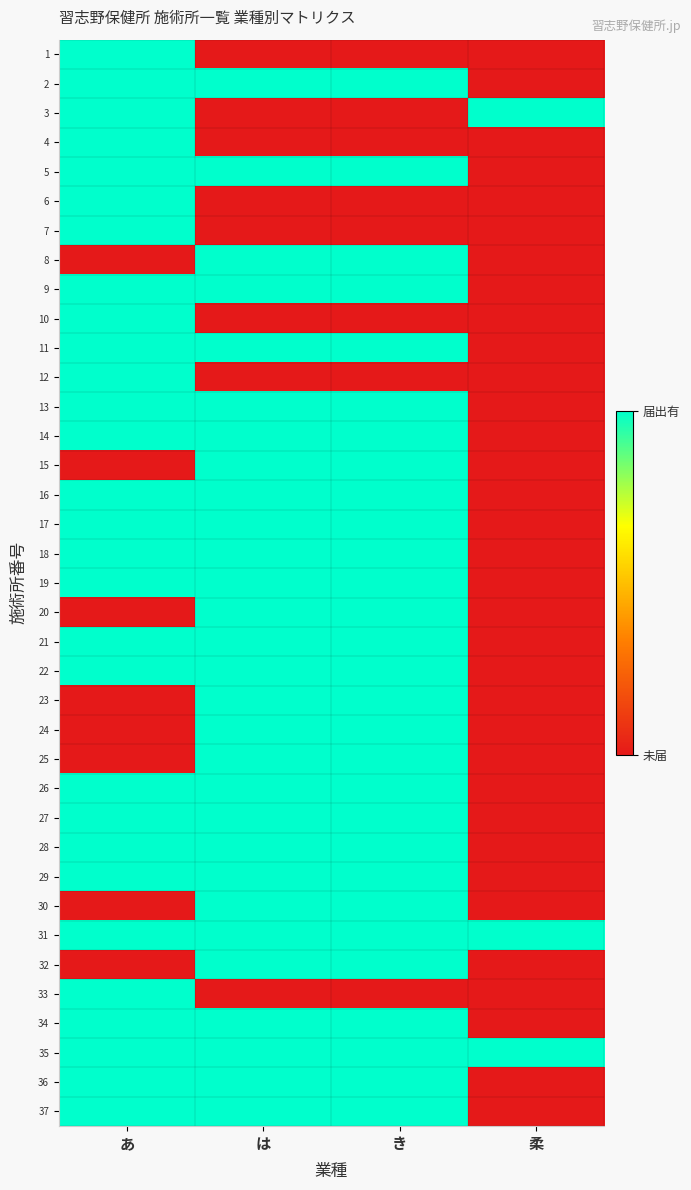

Reading right to left, what are all the values shown in this chart?

1: 柔=0	き=0	は=0	あ=1
2: 柔=0	き=1	は=1	あ=1
3: 柔=1	き=0	は=0	あ=1
4: 柔=0	き=0	は=0	あ=1
5: 柔=0	き=1	は=1	あ=1
6: 柔=0	き=0	は=0	あ=1
7: 柔=0	き=0	は=0	あ=1
8: 柔=0	き=1	は=1	あ=0
9: 柔=0	き=1	は=1	あ=1
10: 柔=0	き=0	は=0	あ=1
11: 柔=0	き=1	は=1	あ=1
12: 柔=0	き=0	は=0	あ=1
13: 柔=0	き=1	は=1	あ=1
14: 柔=0	き=1	は=1	あ=1
15: 柔=0	き=1	は=1	あ=0
16: 柔=0	き=1	は=1	あ=1
17: 柔=0	き=1	は=1	あ=1
18: 柔=0	き=1	は=1	あ=1
19: 柔=0	き=1	は=1	あ=1
20: 柔=0	き=1	は=1	あ=0
21: 柔=0	き=1	は=1	あ=1
22: 柔=0	き=1	は=1	あ=1
23: 柔=0	き=1	は=1	あ=0
24: 柔=0	き=1	は=1	あ=0
25: 柔=0	き=1	は=1	あ=0
26: 柔=0	き=1	は=1	あ=1
27: 柔=0	き=1	は=1	あ=1
28: 柔=0	き=1	は=1	あ=1
29: 柔=0	き=1	は=1	あ=1
30: 柔=0	き=1	は=1	あ=0
31: 柔=1	き=1	は=1	あ=1
32: 柔=0	き=1	は=1	あ=0
33: 柔=0	き=0	は=0	あ=1
34: 柔=0	き=1	は=1	あ=1
35: 柔=1	き=1	は=1	あ=1
36: 柔=0	き=1	は=1	あ=1
37: 柔=0	き=1	は=1	あ=1